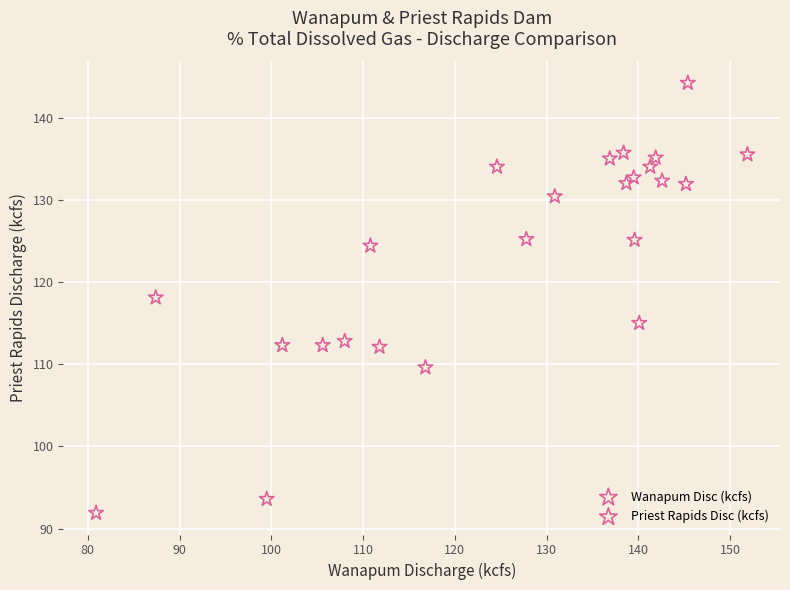

What is the range of X values (max minus min)?

71.0